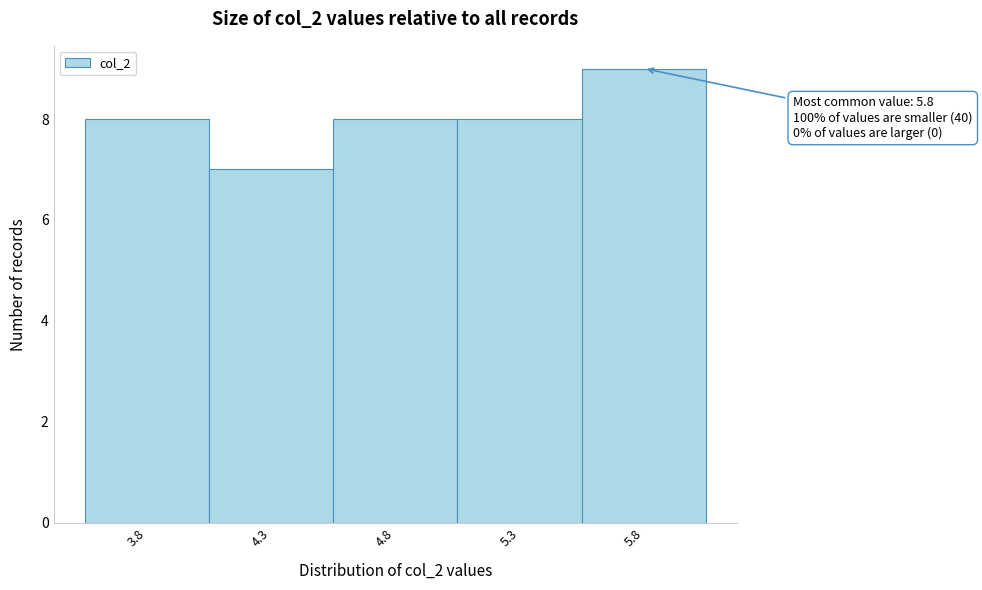

Over which range of the x-axis is the bar tallest?

5.55 to 6.05